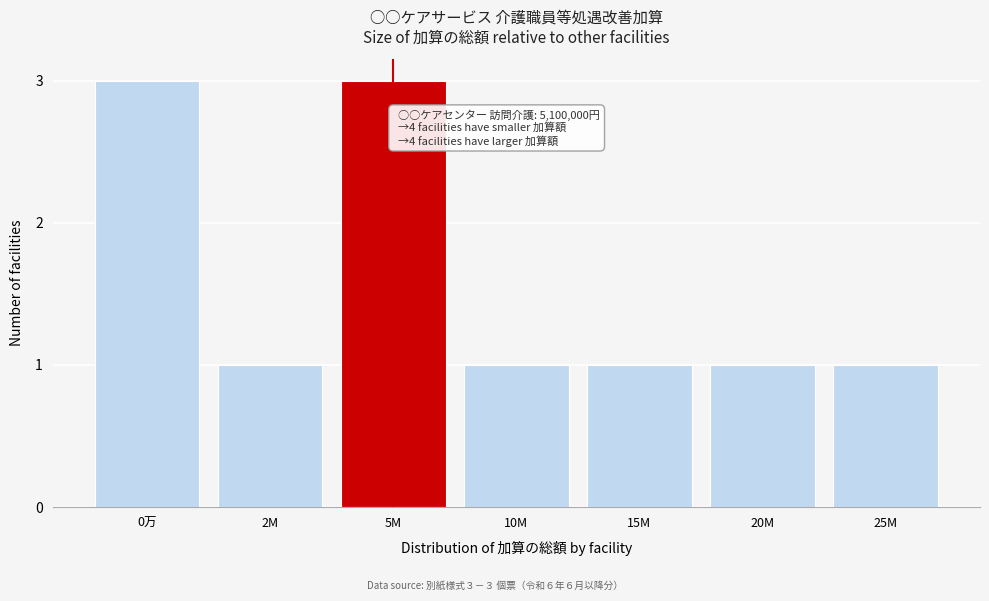

Reading left to right, list all the values displayed in this chart.

3	1	3	1	1	1	1